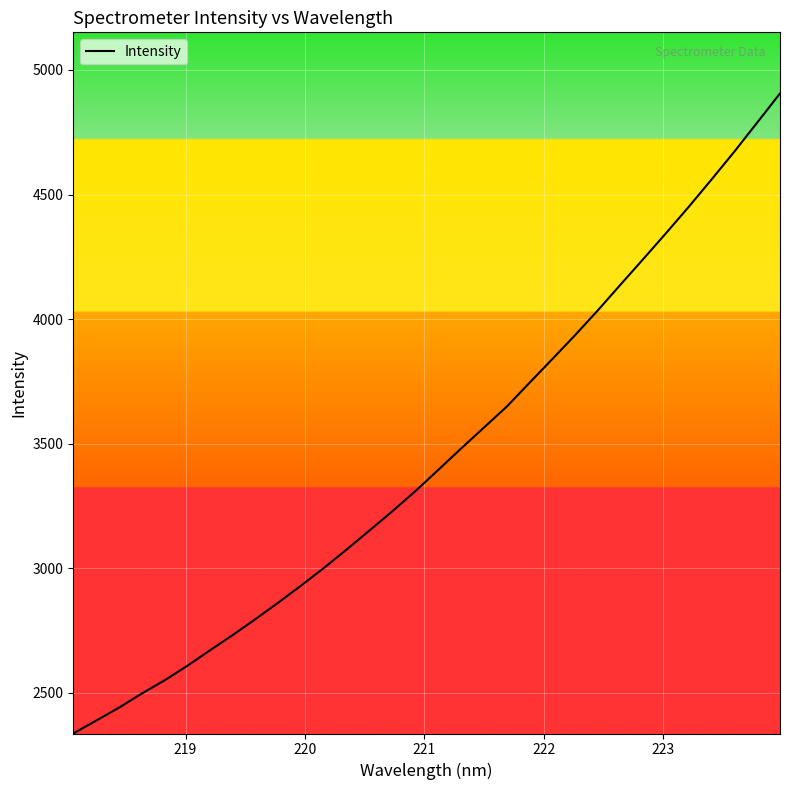

What is the maximum value shown in the chart?

4905.8